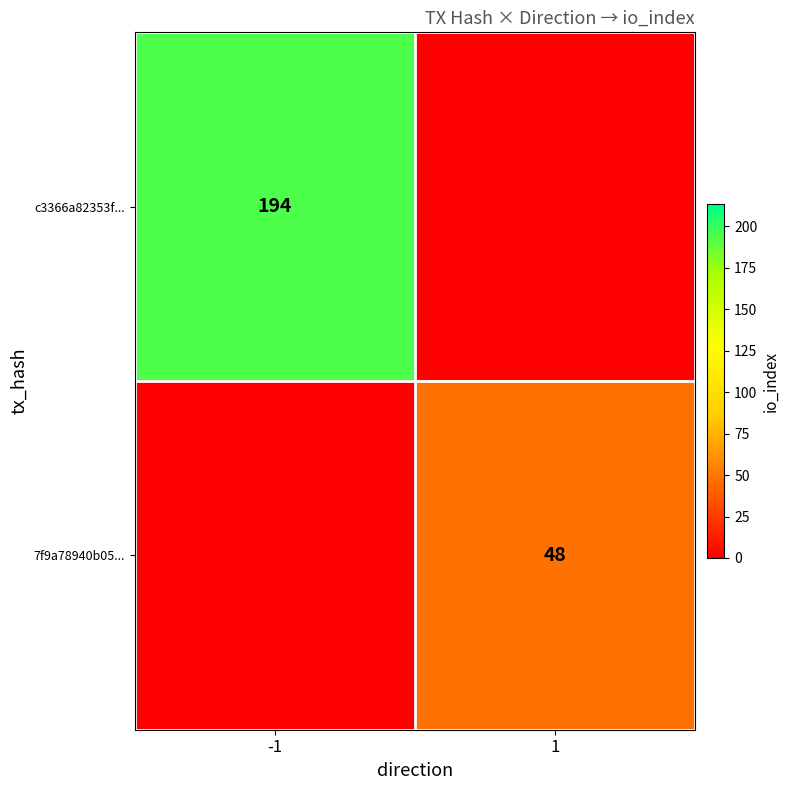

Between 1 and -1, which is larger?

-1